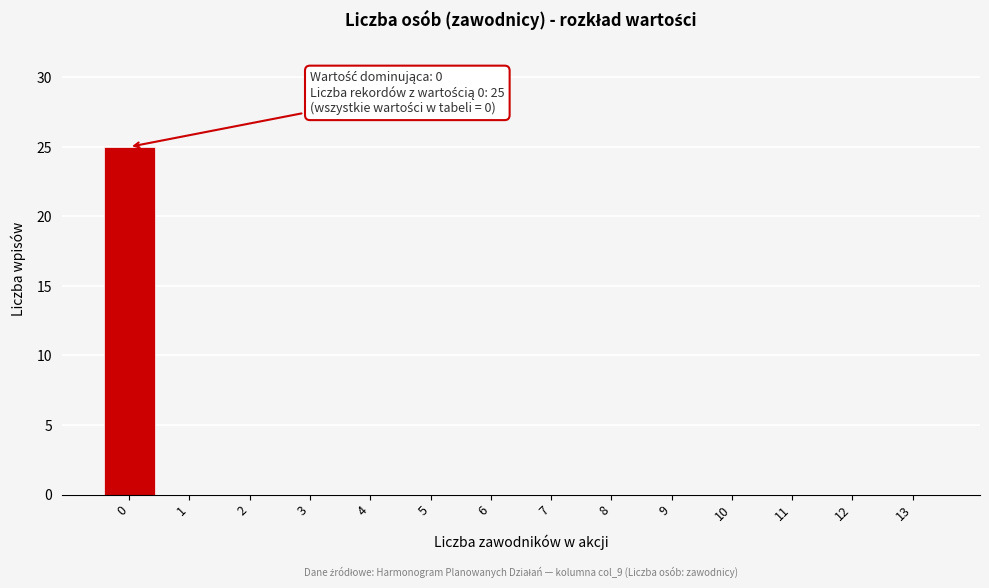

Reading right to left, list all the values displayed in this chart.

13=0	12=0	11=0	10=0	9=0	8=0	7=0	6=0	5=0	4=0	3=0	2=0	1=0	0=25